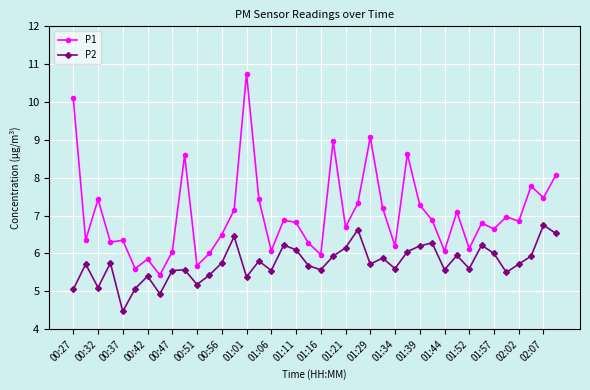

What is the maximum value for P2?

6.8